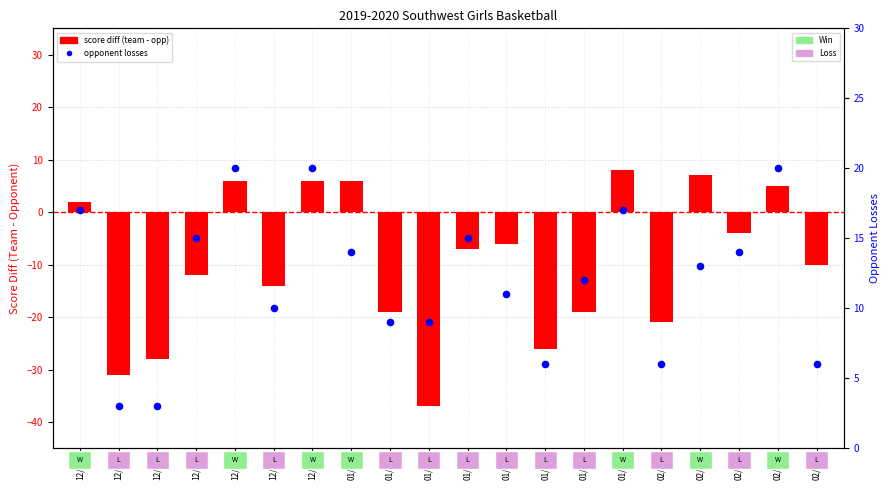

Which series contains the highest Y value?

opponent losses